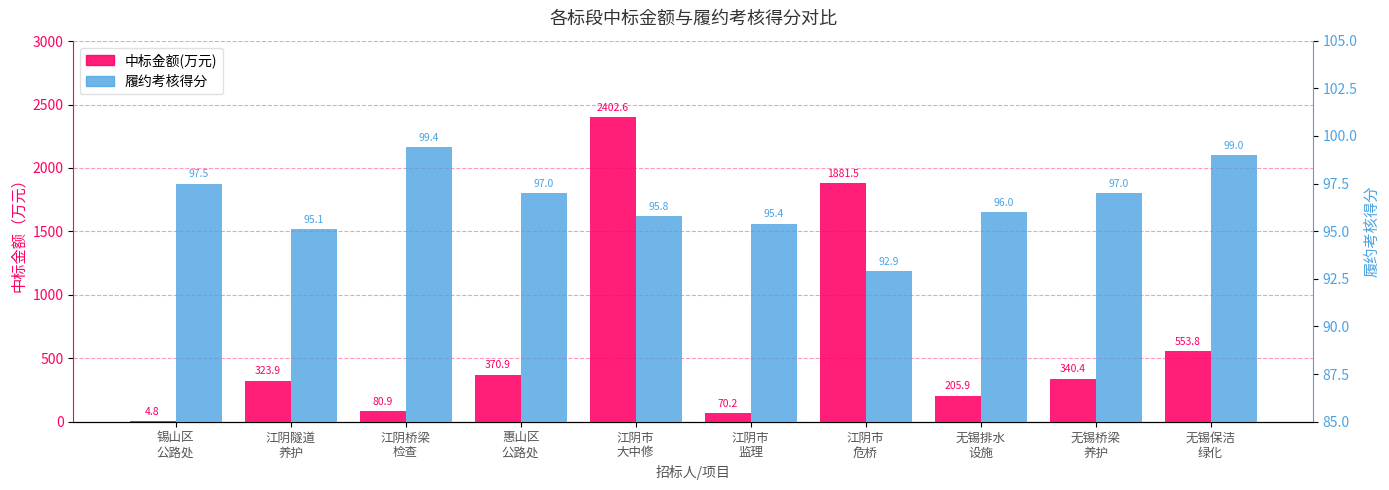

The 中标金额(万元) series shows 7.3 at 锡山区
公路处. True or false?

False